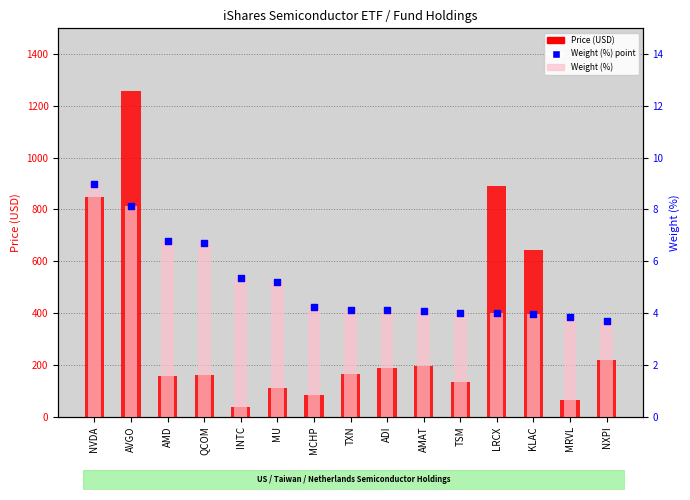

What are all the series names shown in the legend?

Price (USD), Weight (%), Weight (%) point